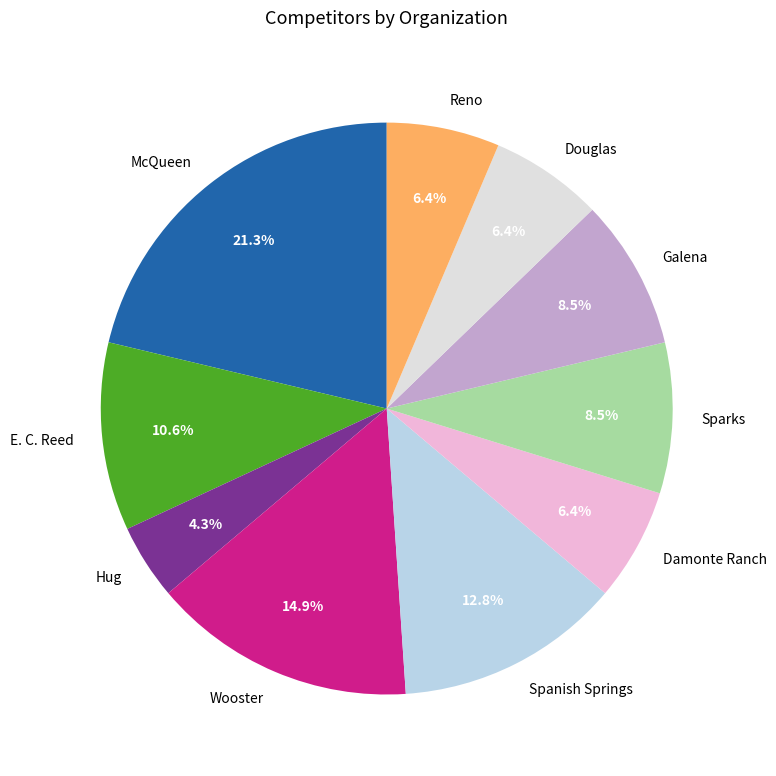

Combined, what portion of the pie is Reno and Wooster?

21.3%